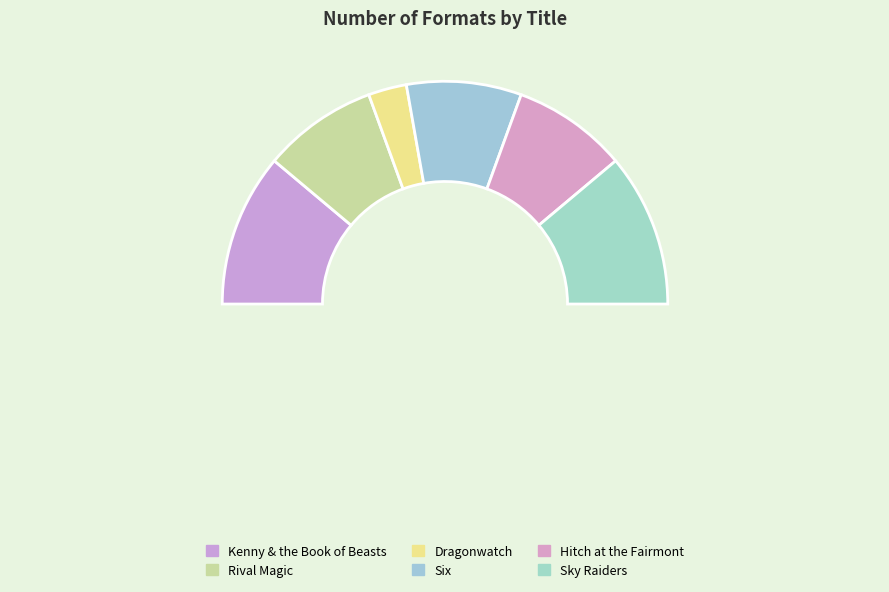

True or false: Sky Raiders accounts for 22% of the total.

True